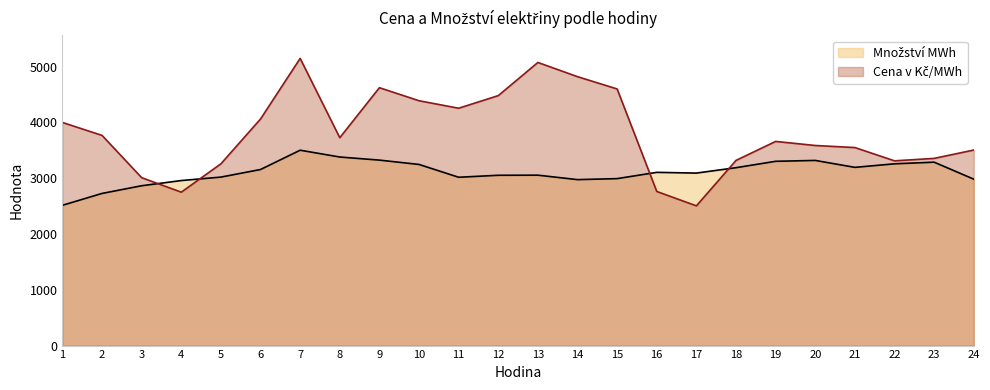

The value of Cena v Kč/MWh at 15 is 4598.3. True or false?

True